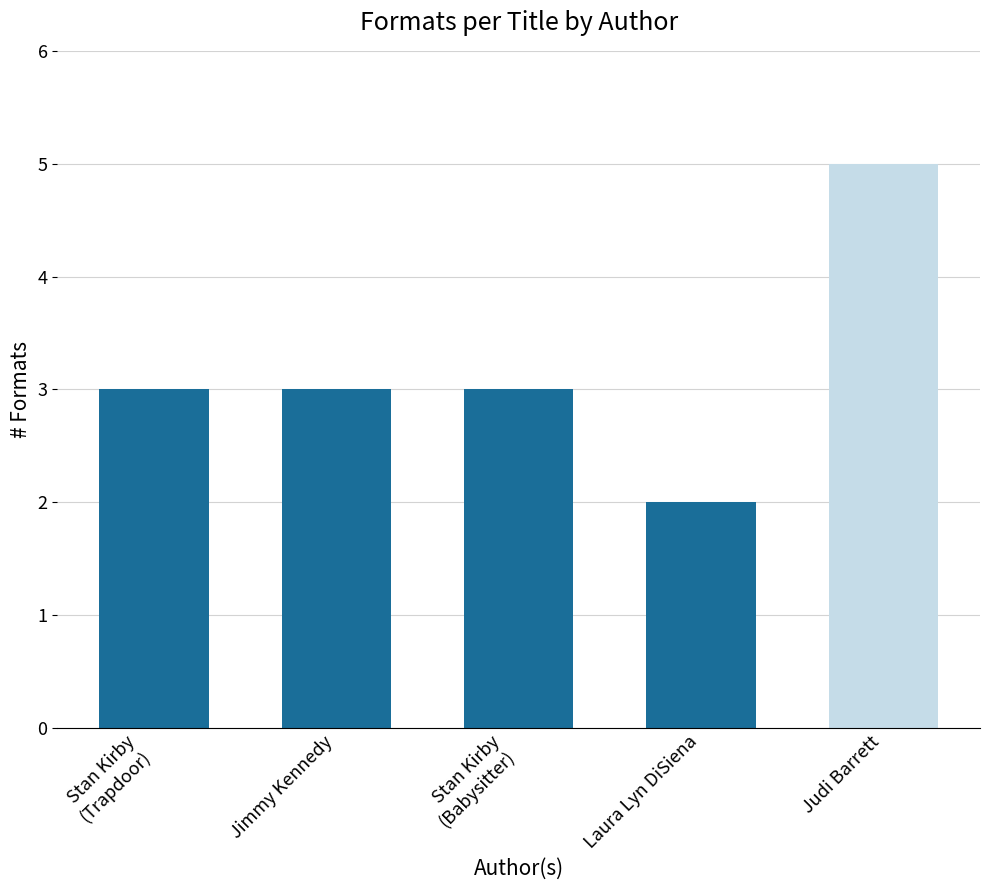

Approximately how many times larger is the value at Judi Barrett compared to Stan Kirby
(Babysitter)?

1.7